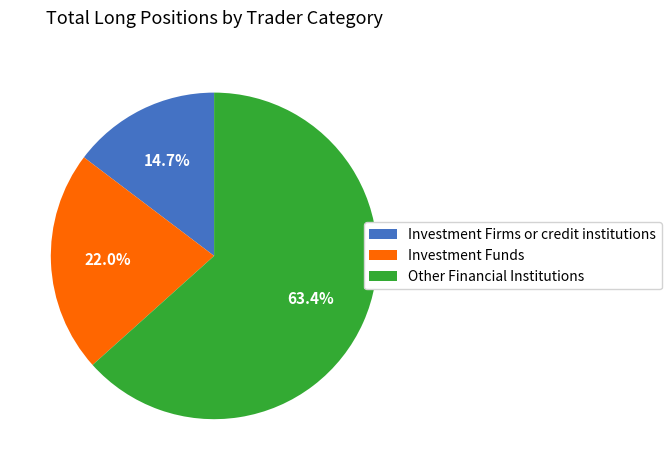

Is there a majority slice in this chart?

Yes